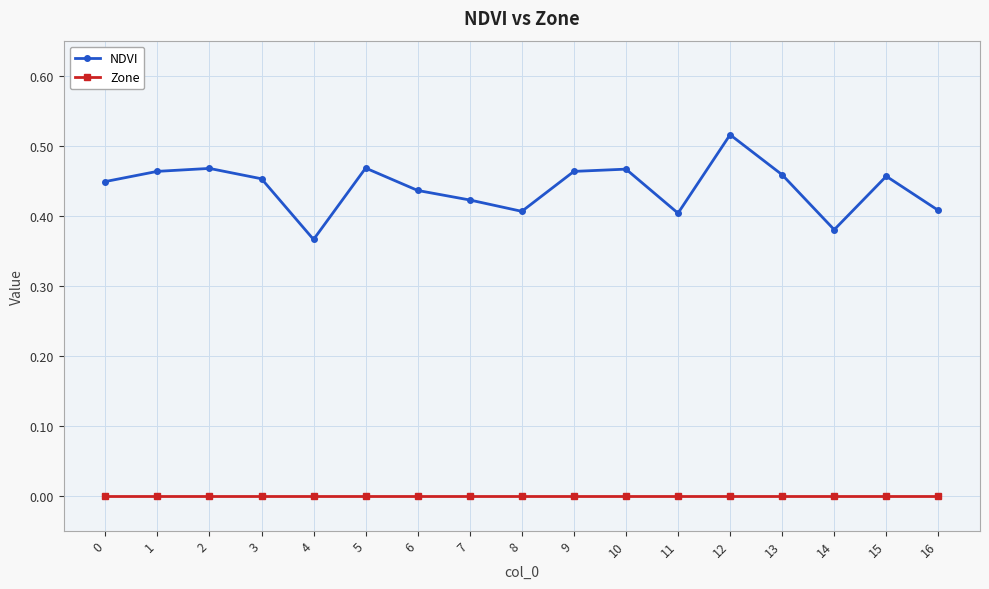

Which series has the largest total across all categories?

NDVI